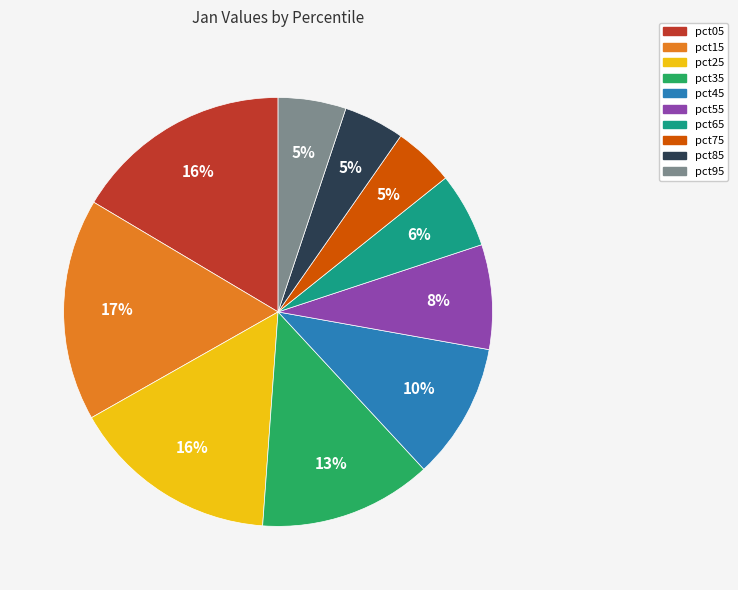

Combined, do pct75 and pct25 account for over 50%?

No